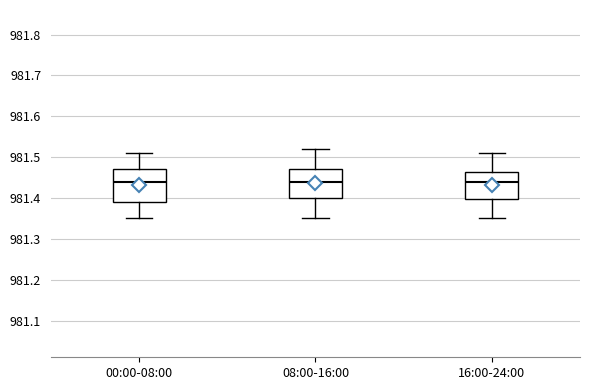

Where is the lower edge of the box for 08:00-16:00 on the y-axis? The values are not printed on the chart, so give them approximately, as read against the axis.

981.40